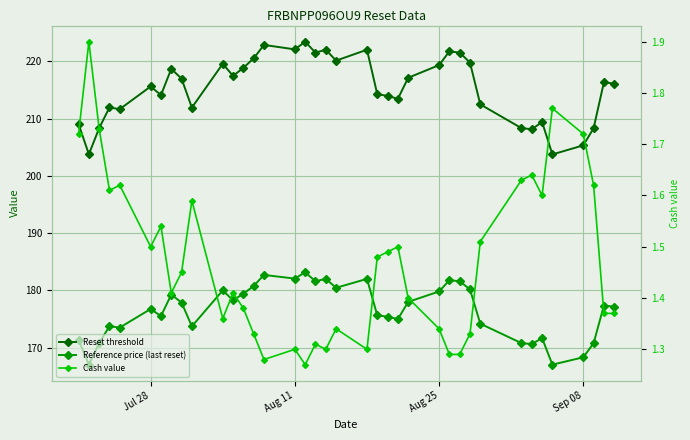

What is the value of the Cash value point at the 18th from the left?

1.3